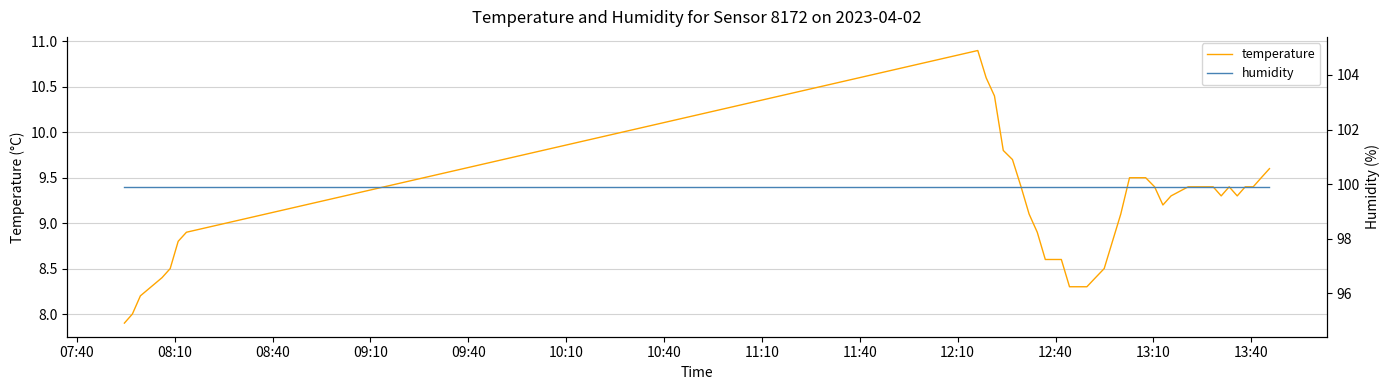

How many lines are shown in the chart?

2